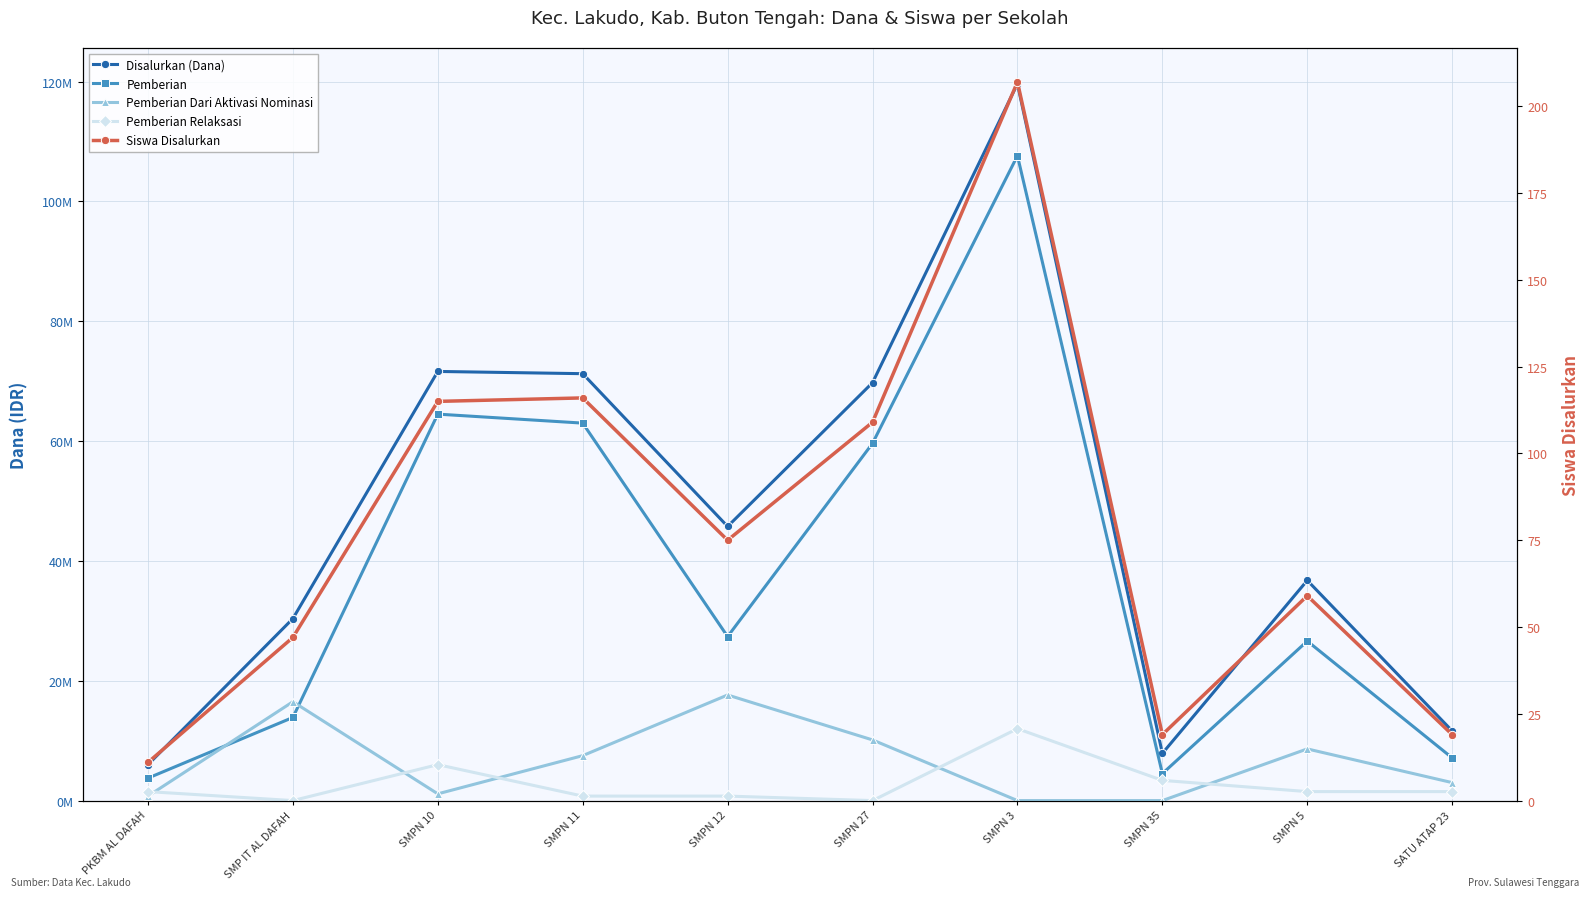

Reading left to right, list all the values displayed in this chart.

Disalurkan (Dana): PKBM AL DAFAH=6000000	SMP IT AL DAFAH=30375000	SMPN 10=71625000	SMPN 11=71250000	SMPN 12=45750000	SMPN 27=69750000	SMPN 3=119625000	SMPN 35=7875000	SMPN 5=36750000	SATU ATAP 23=11625000
Pemberian: PKBM AL DAFAH=3750000	SMP IT AL DAFAH=13875000	SMPN 10=64500000	SMPN 11=63000000	SMPN 12=27375000	SMPN 27=59625000	SMPN 3=107625000	SMPN 35=4500000	SMPN 5=26625000	SATU ATAP 23=7125000
Pemberian Dari Aktivasi Nominasi: PKBM AL DAFAH=750000	SMP IT AL DAFAH=16500000	SMPN 10=1125000	SMPN 11=7500000	SMPN 12=17625000	SMPN 27=10125000	SMPN 3=0	SMPN 35=0	SMPN 5=8625000	SATU ATAP 23=3000000
Pemberian Relaksasi: PKBM AL DAFAH=1500000	SMP IT AL DAFAH=0	SMPN 10=6000000	SMPN 11=750000	SMPN 12=750000	SMPN 27=0	SMPN 3=12000000	SMPN 35=3375000	SMPN 5=1500000	SATU ATAP 23=1500000
Siswa Disalurkan: PKBM AL DAFAH=11	SMP IT AL DAFAH=47	SMPN 10=115	SMPN 11=116	SMPN 12=75	SMPN 27=109	SMPN 3=207	SMPN 35=19	SMPN 5=59	SATU ATAP 23=19